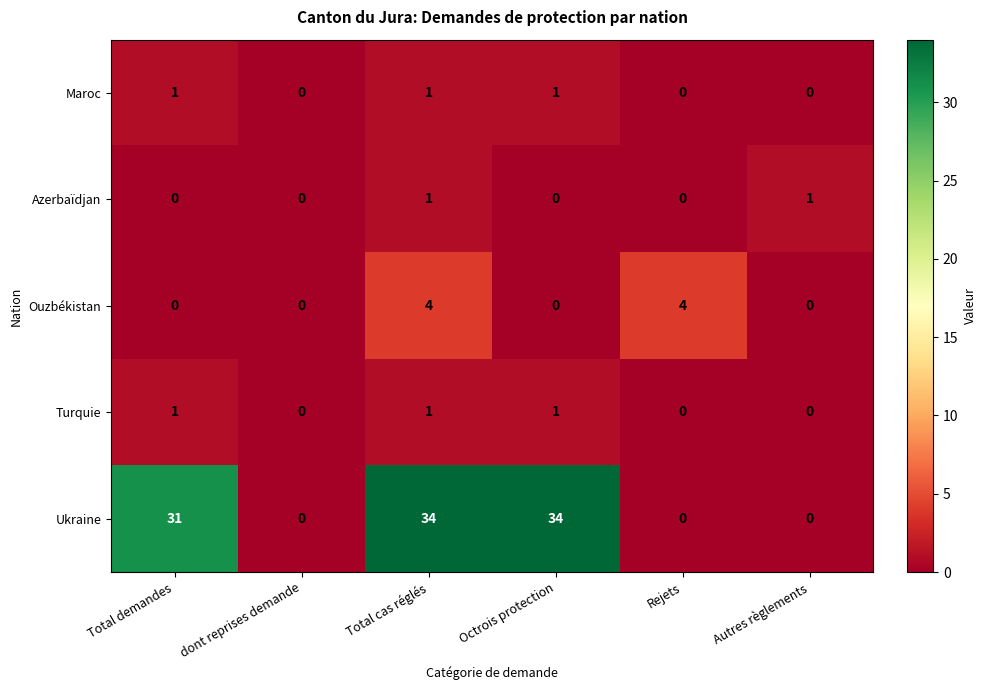

Count the Maroc values in the range 0 to 1.

6